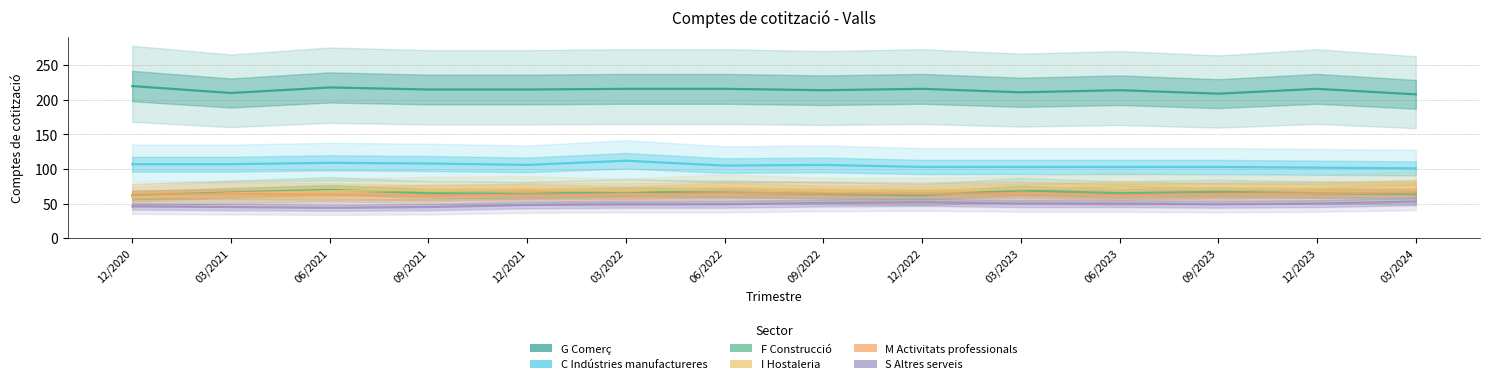

Rank the categories by M Activitats professionals value from highest to lowest.

03/2024, 06/2022, 09/2022, 03/2023, 12/2023, 03/2021, 12/2022, 09/2023, 12/2020, 06/2021, 12/2021, 03/2022, 06/2023, 09/2021